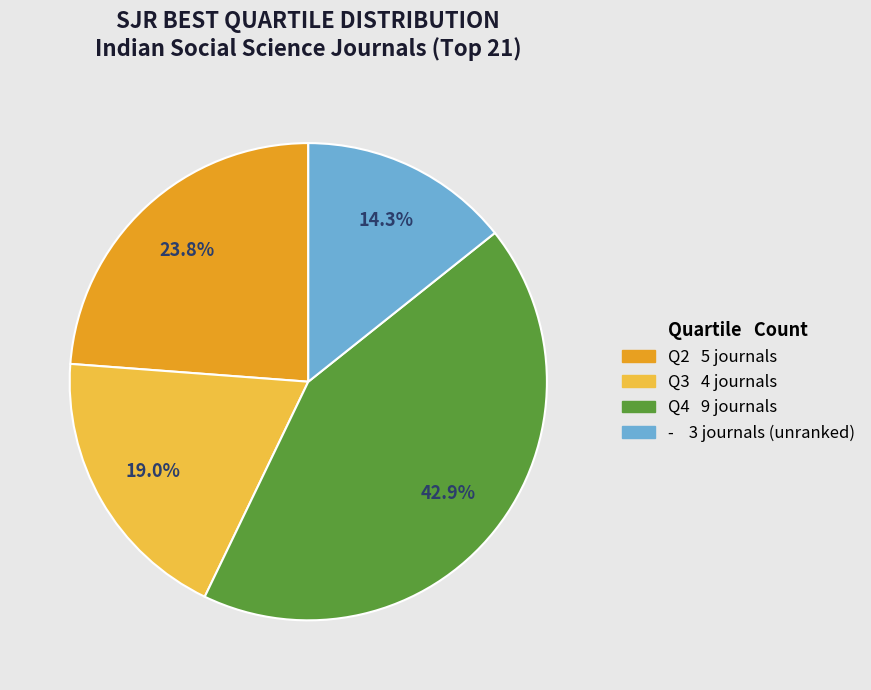

To the nearest percent, what is the difference between the Q3 and - slice percentages?

5%